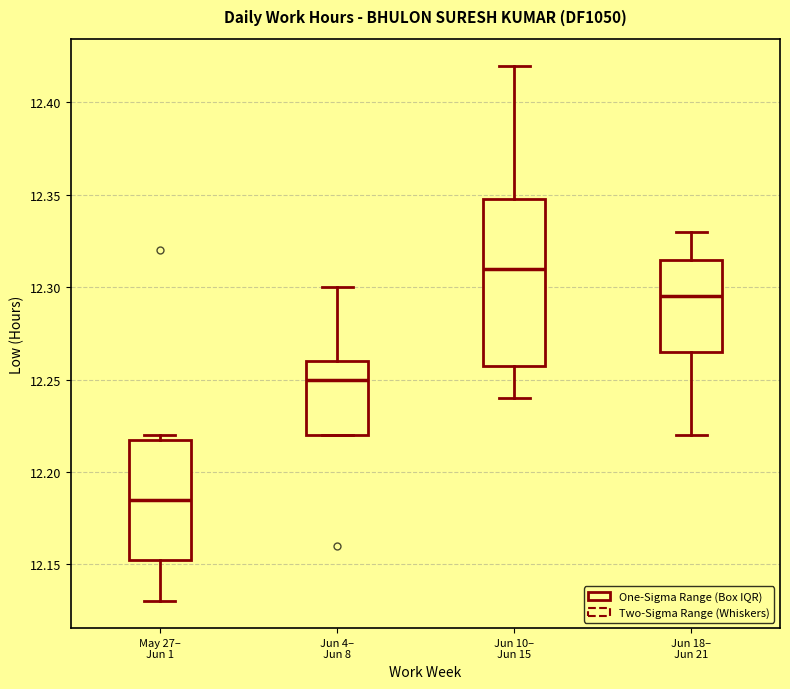

Reading left to right, read every box against the y-axis: the position of its median line, the range the box covers, and the ends of its whiskers. The values are not printed on the chart, so give them approximately, as read against the axis.

May 27– Jun 1: median 12.185, box 12.155 to 12.220, whiskers 12.130 to 12.220 (just above the box's upper edge)
Jun 4– Jun 8: median 12.250, box 12.220 to 12.260, whiskers 12.220 to 12.300
Jun 10– Jun 15: median 12.310, box 12.260 to 12.350, whiskers 12.240 to 12.420
Jun 18– Jun 21: median 12.295, box 12.265 to 12.315, whiskers 12.220 to 12.330